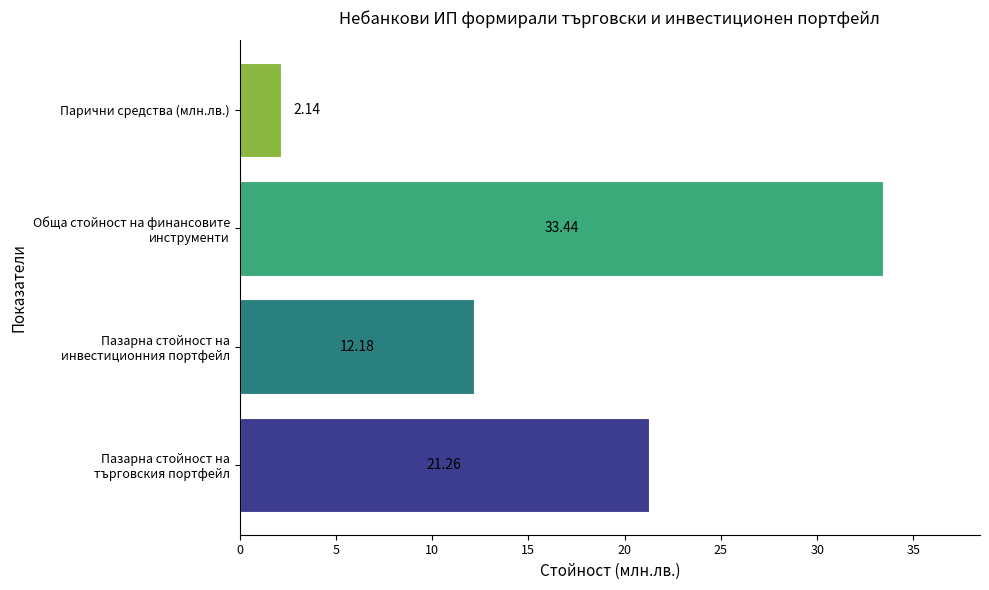

What is the difference between the second highest and second lowest values?

9.1